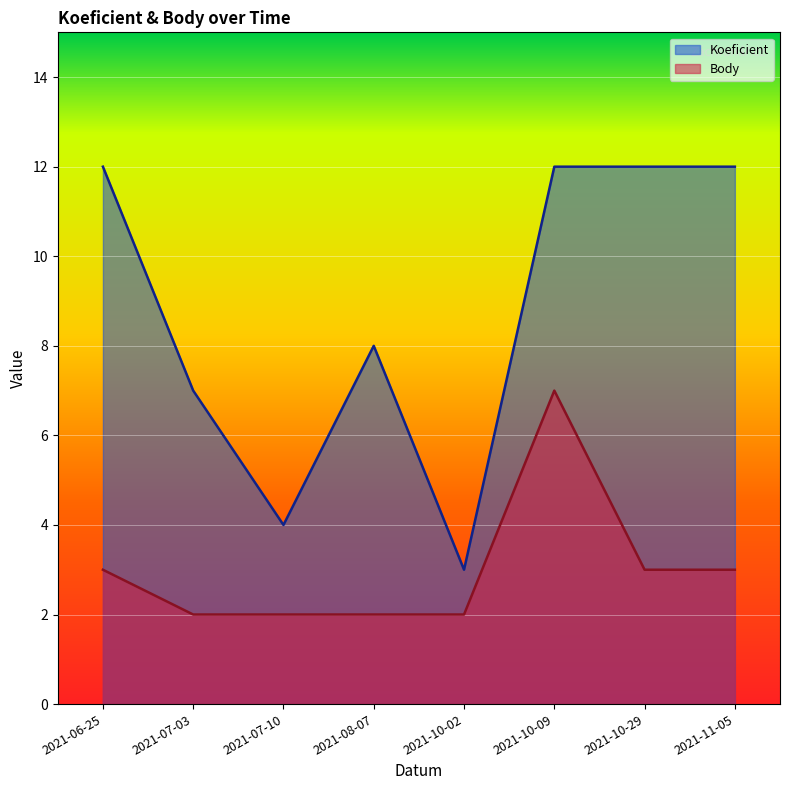

Which series has the widest spread of values?

Koeficient